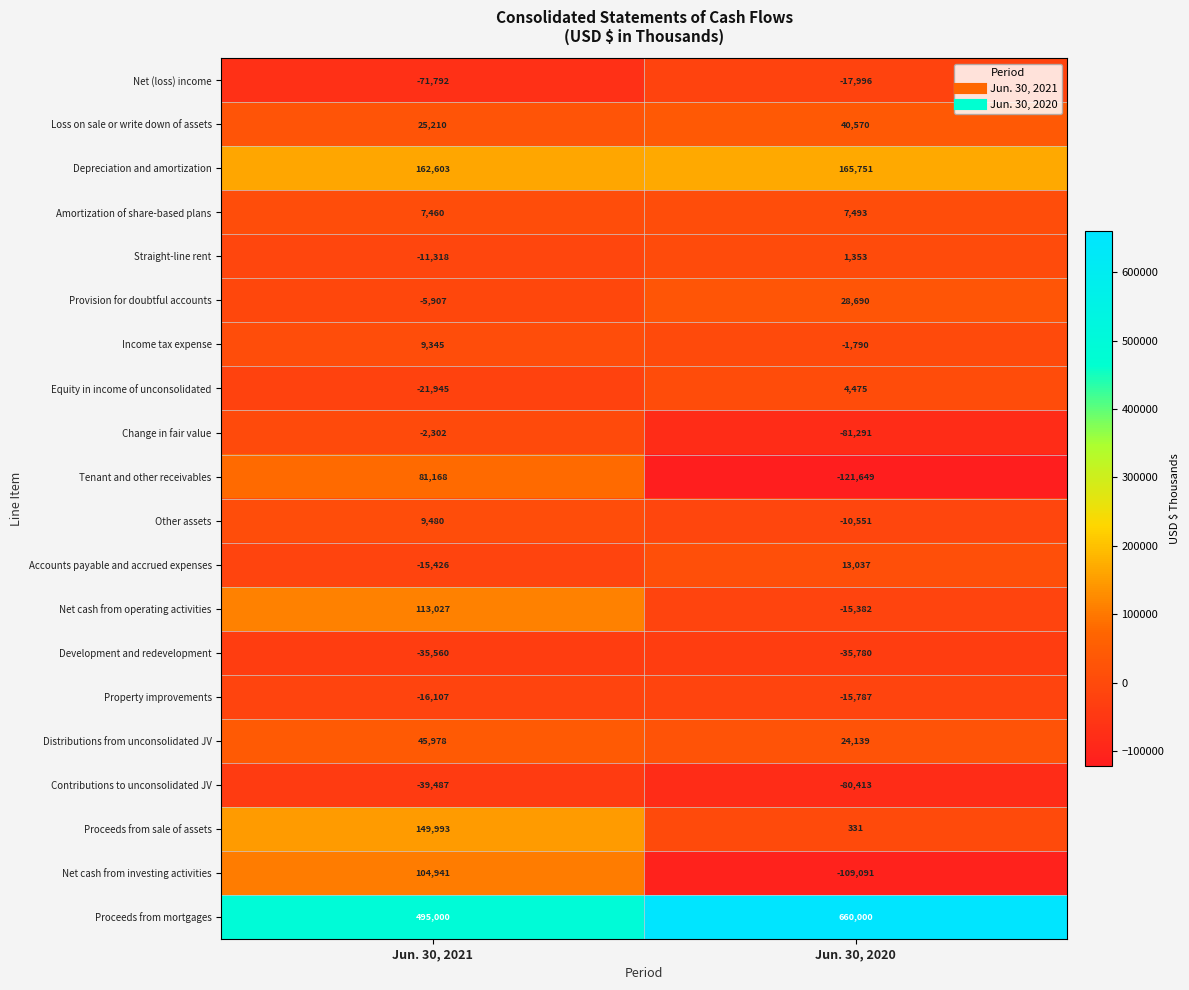

True or false: Net (loss) income has a value of -71792 at Jun. 30, 2021.

True